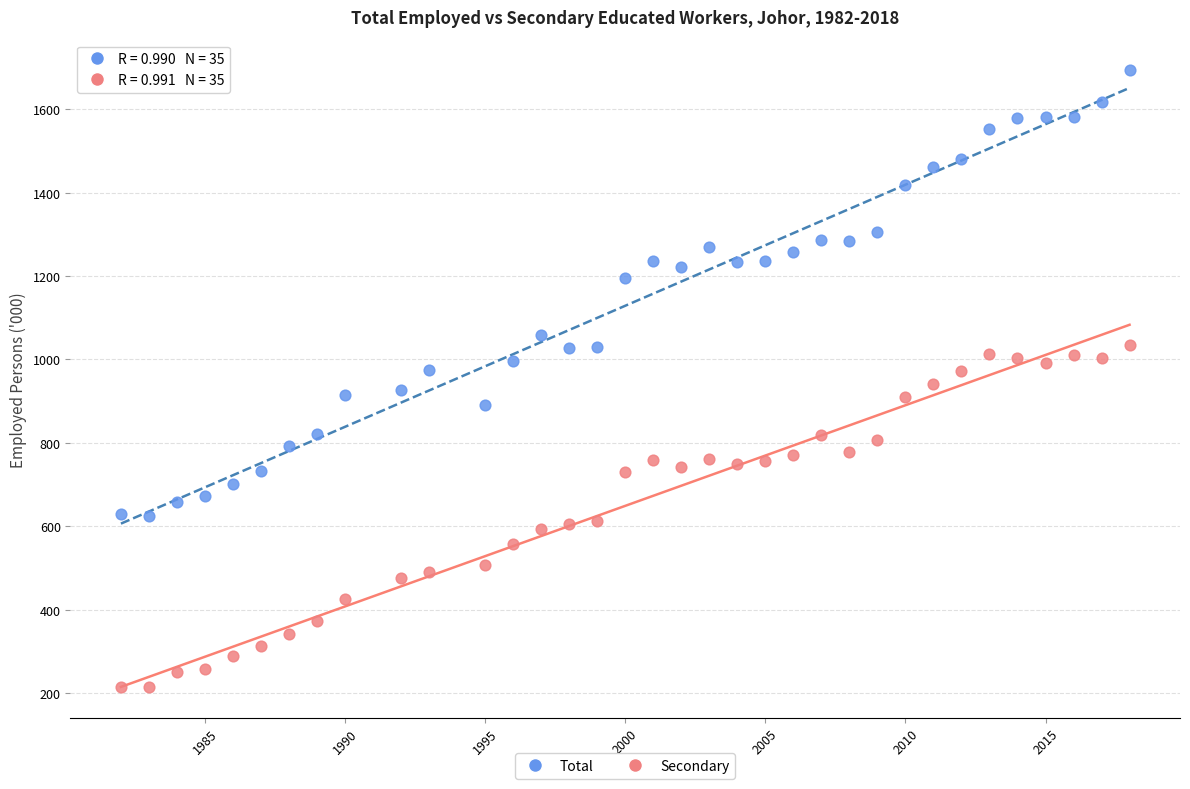

Which series contains the highest Y value?

Total